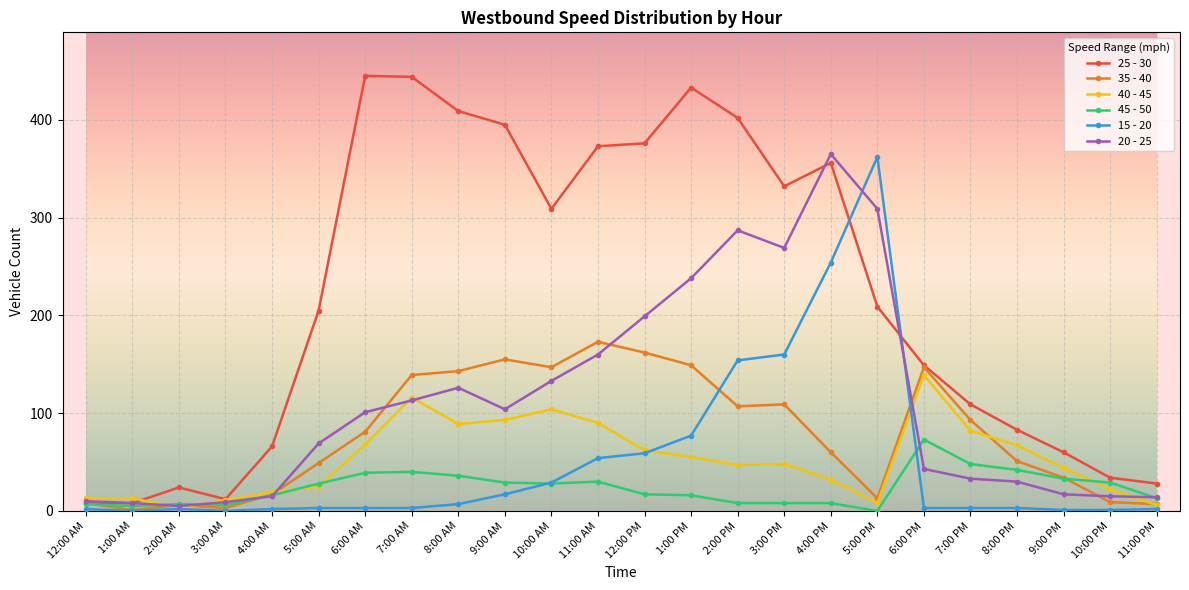

What is the sum of the 15 - 20 values at 2:00 AM and 10:00 AM?

31